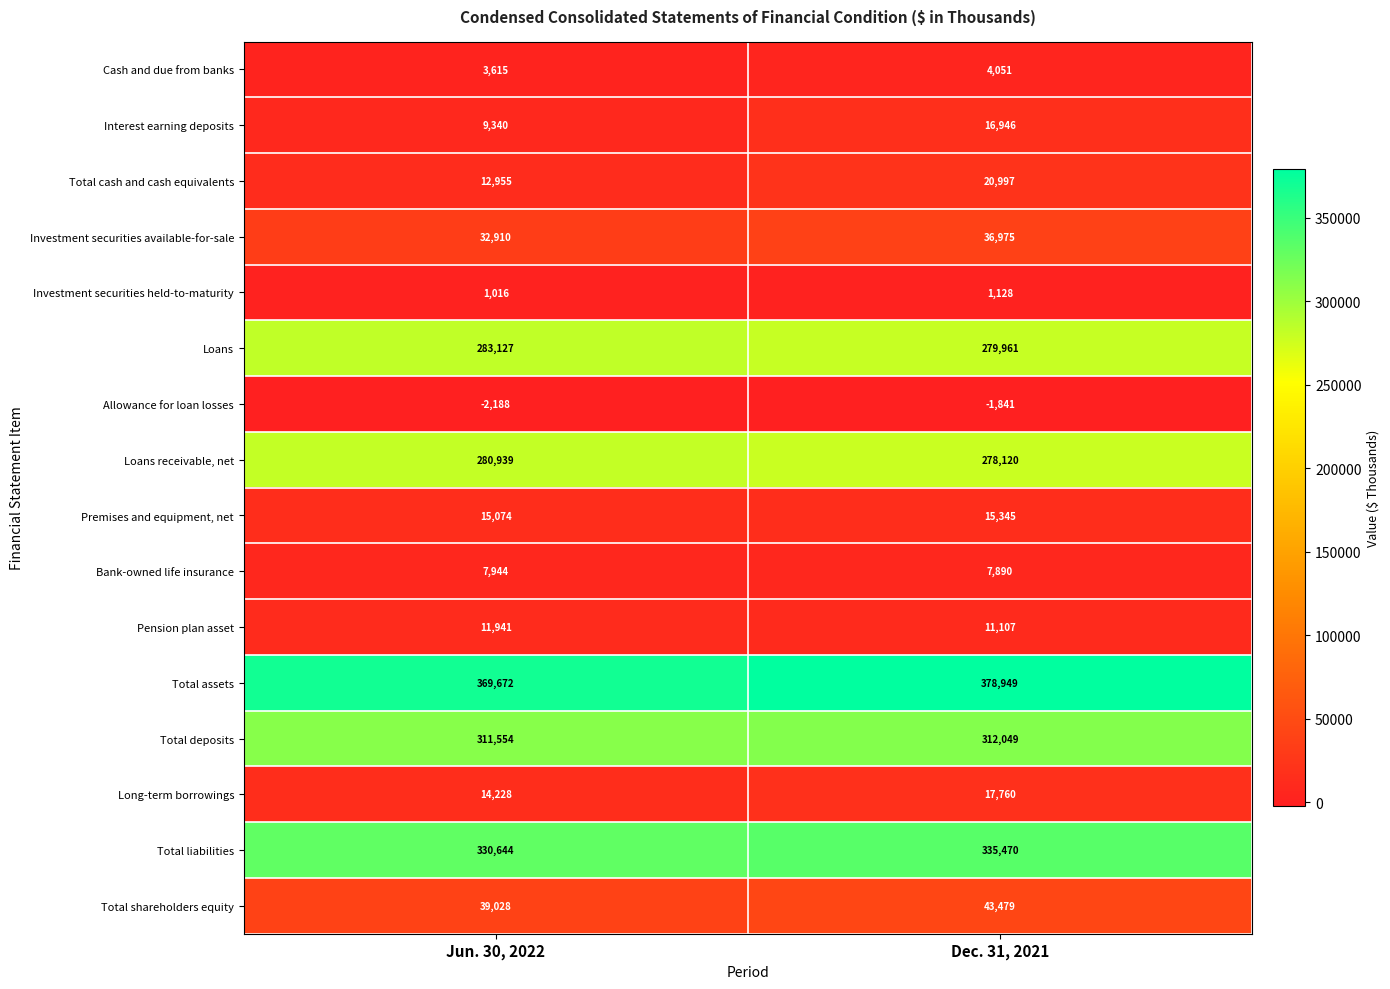

What is the average value of the Long-term borrowings series?

15994